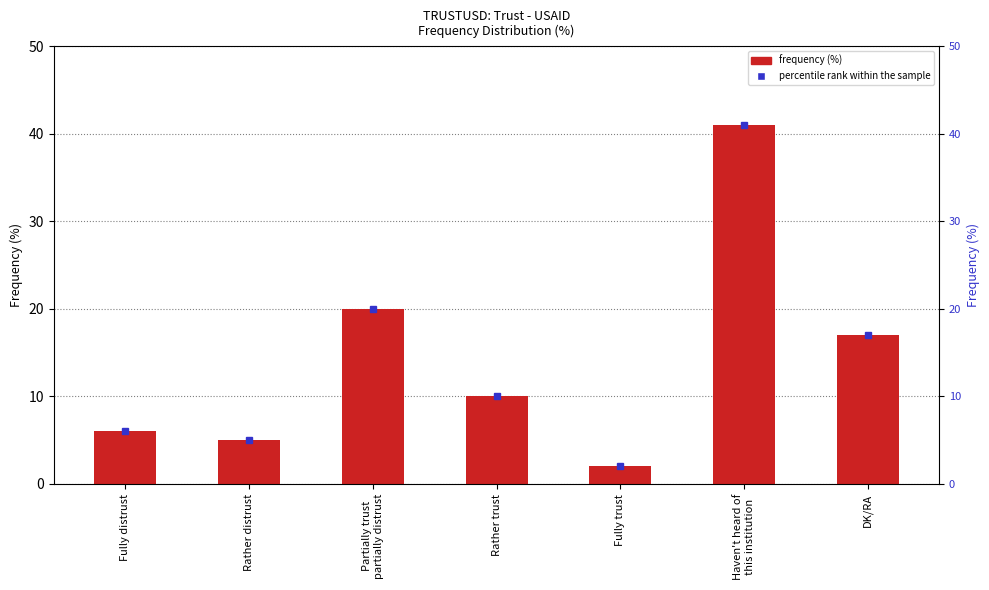

What is the sum of all values?

101